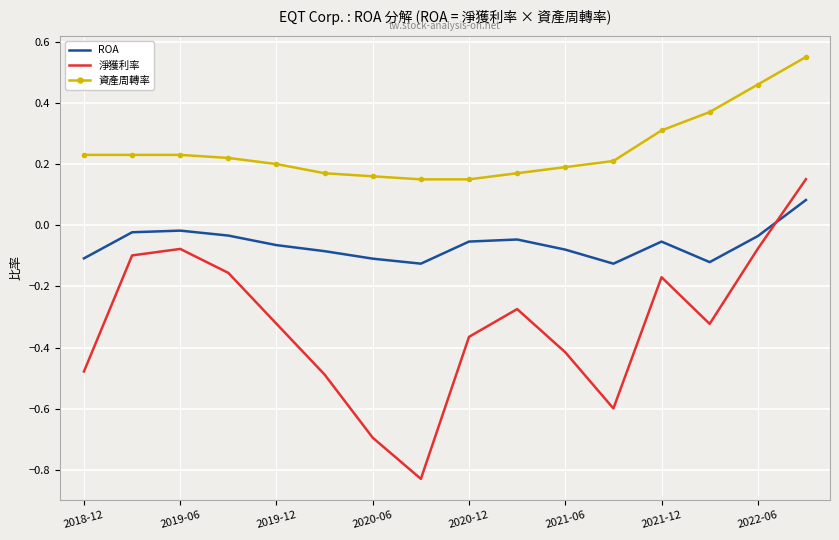

Which series has the largest range (max minus min)?

淨獲利率